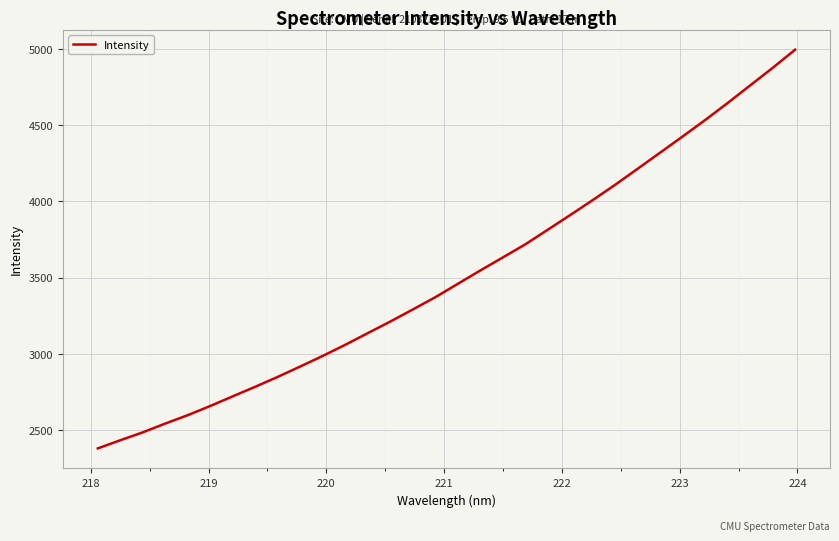

What is the difference between the maximum and minimum values?

2613.6